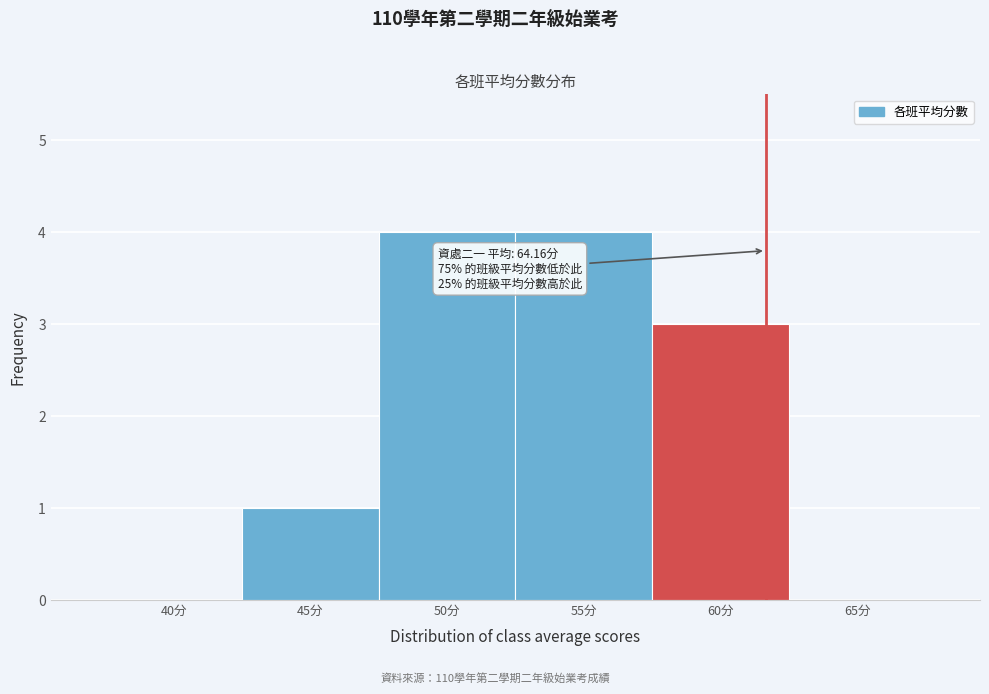

Reading left to right, list all the values displayed in this chart.

40分=0	45分=1	50分=4	55分=4	60分=3	65分=0